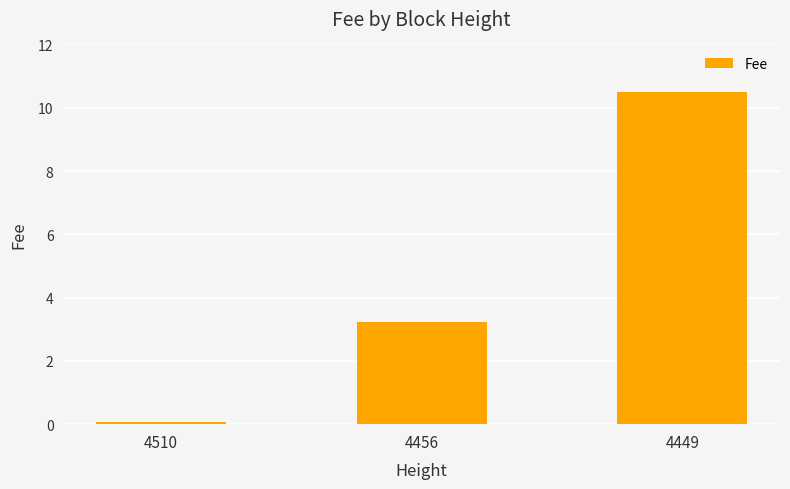

Are the bars grouped side by side (vs. stacked)?

No